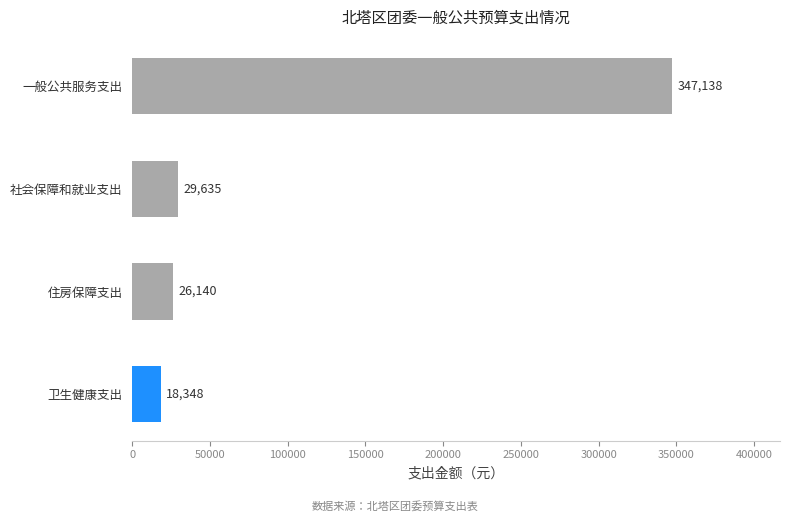

What is the approximate value at 一般公共服务支出?

347138